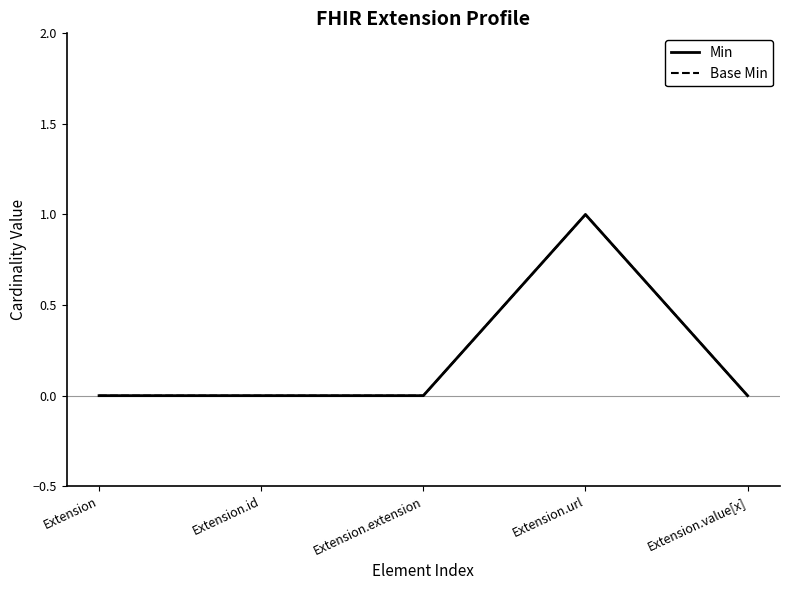

In Min, how many points are higher than both neighbors (excluding endpoints)?

1